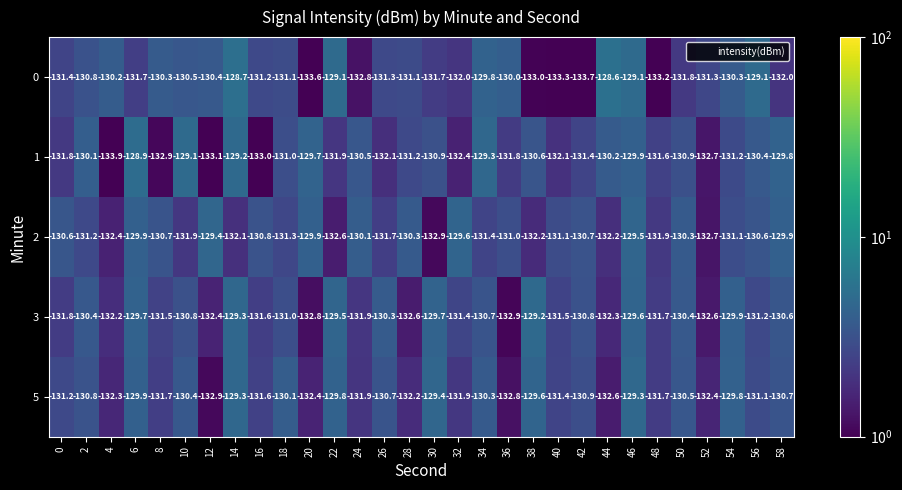

The 5 series shows -184.0 at 26. True or false?

False